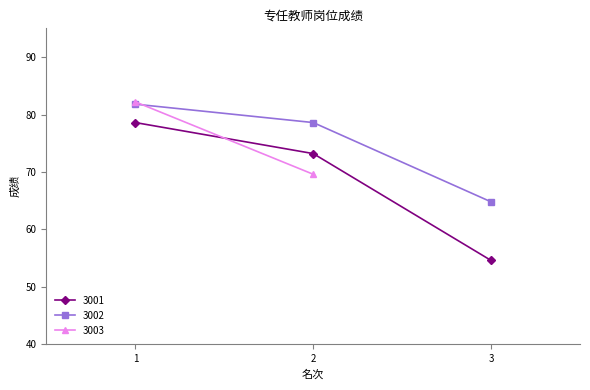

Which series changed the most between 2 and 3?

3001